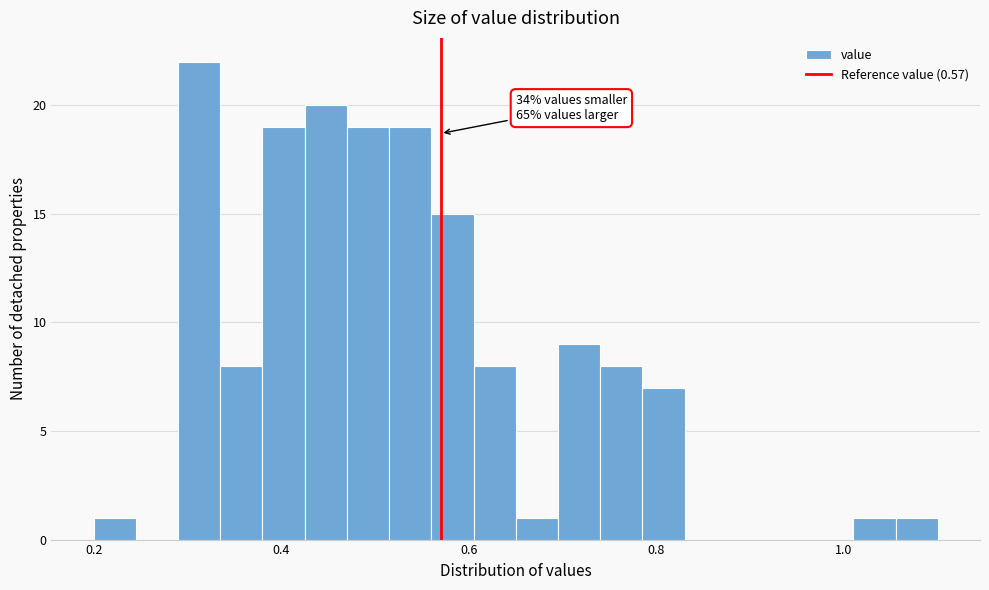

Around what value on the x-axis is the tallest bar? Give the approximate position of its centre, as read against the axis.

0.32